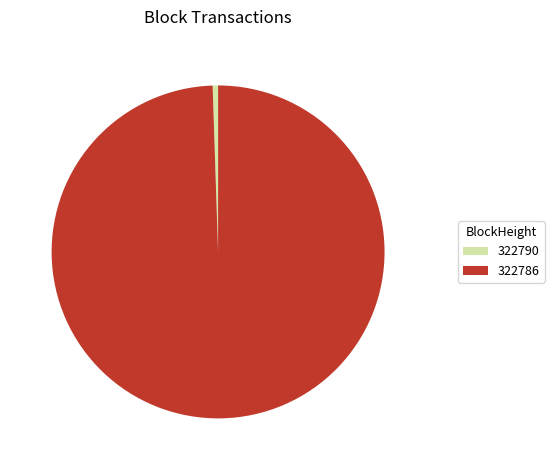

Which category has the biggest portion of the pie?

322786